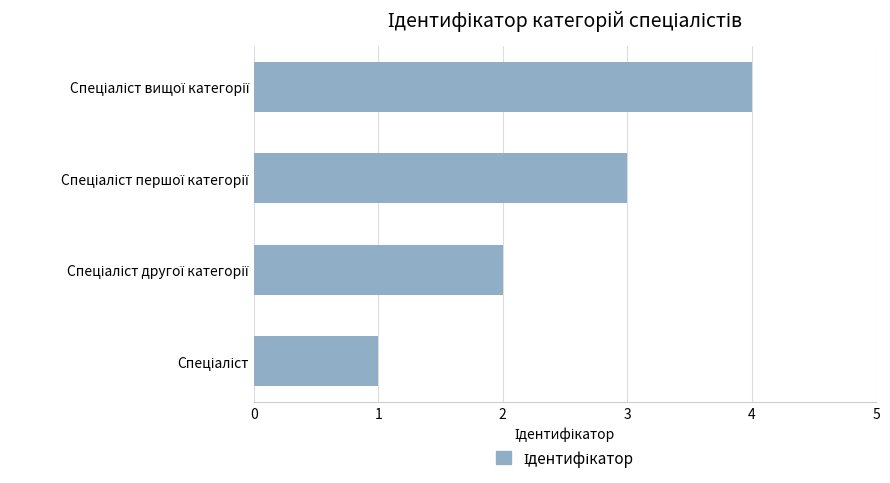

Count the number of data series in this chart.

1